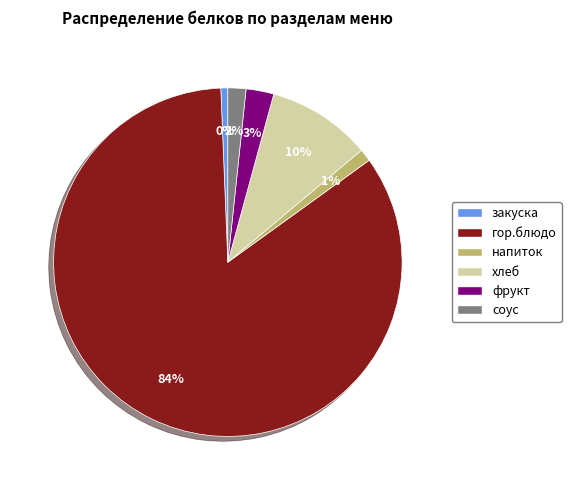

What is the majority slice?

гор.блюдо